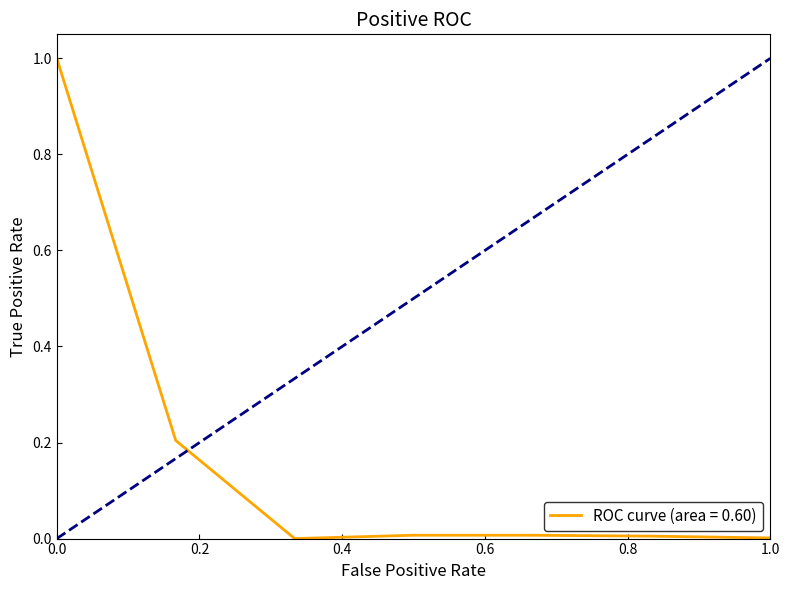

What is the greatest value displayed?

1.0